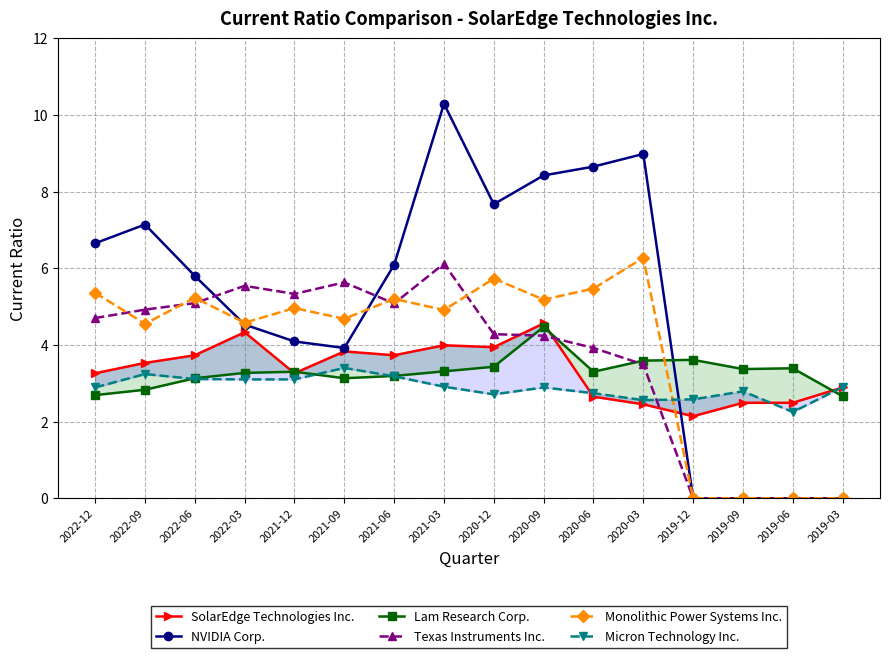

What is the average value of the SolarEdge Technologies Inc. series?

3.3